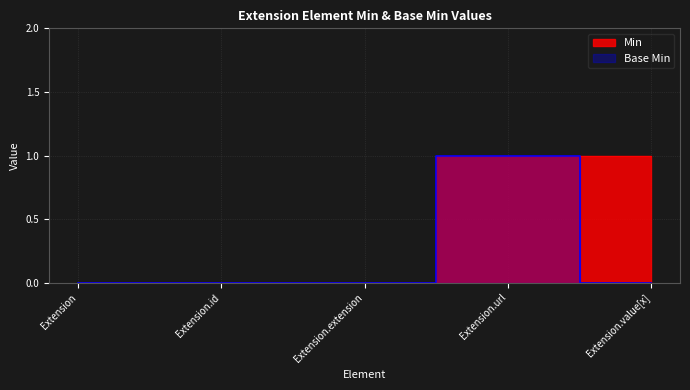

At how many categories does at least one series exceed 0?

2